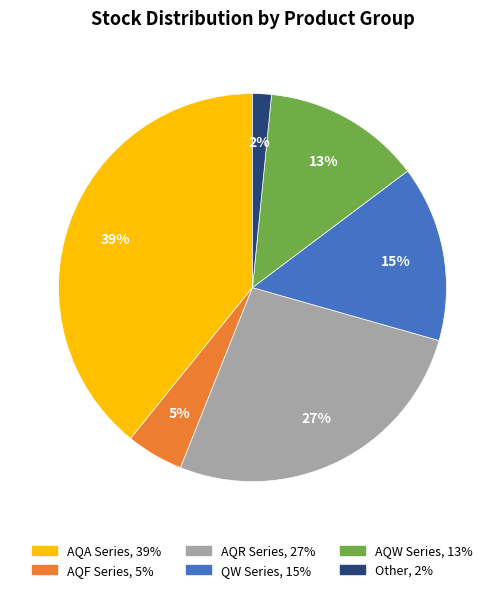

To the nearest percent, what is the average slice percentage?

17%